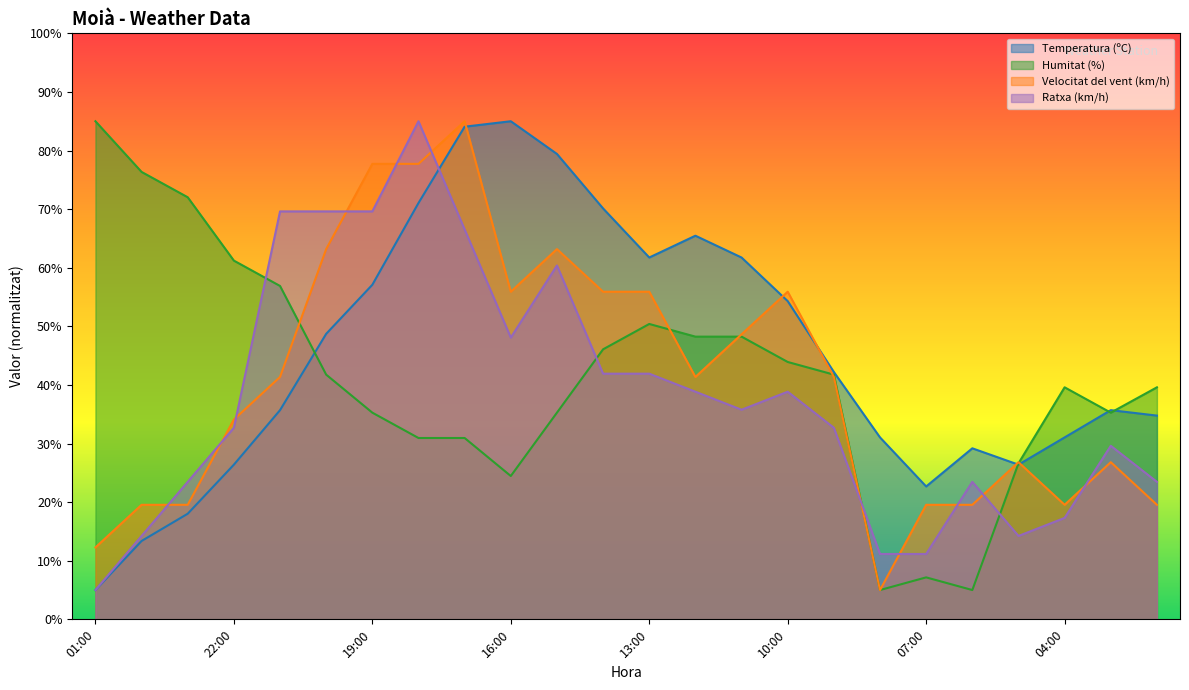

The value of Ratxa (km/h) at 22:00 is 32.7. True or false?

True